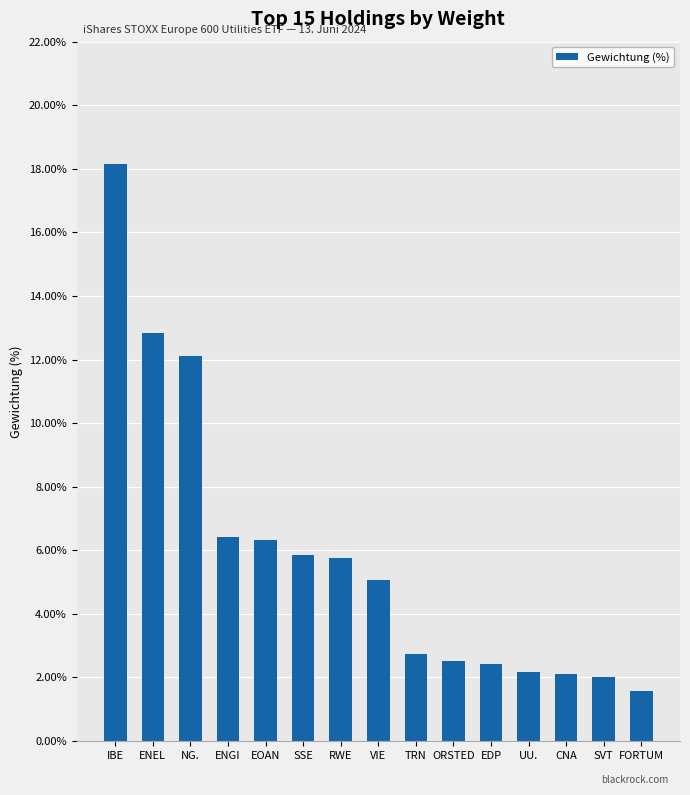

Is it true that the value at CNA is 3.7?

False